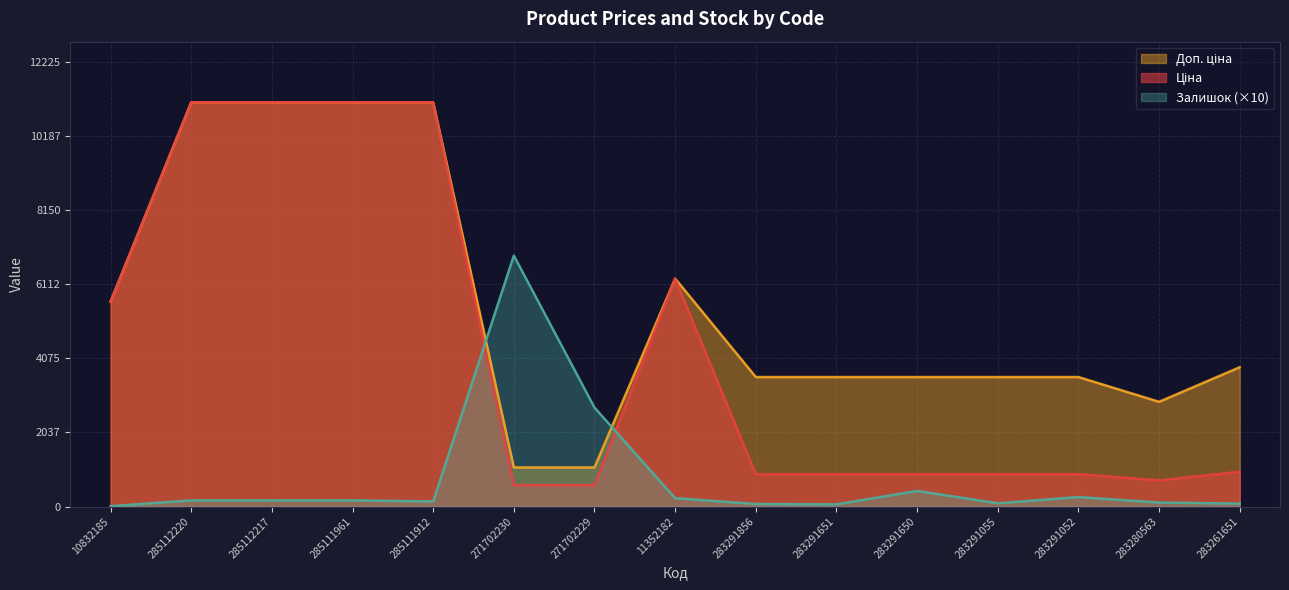

What is the label of the 9th point from the right?

271702229